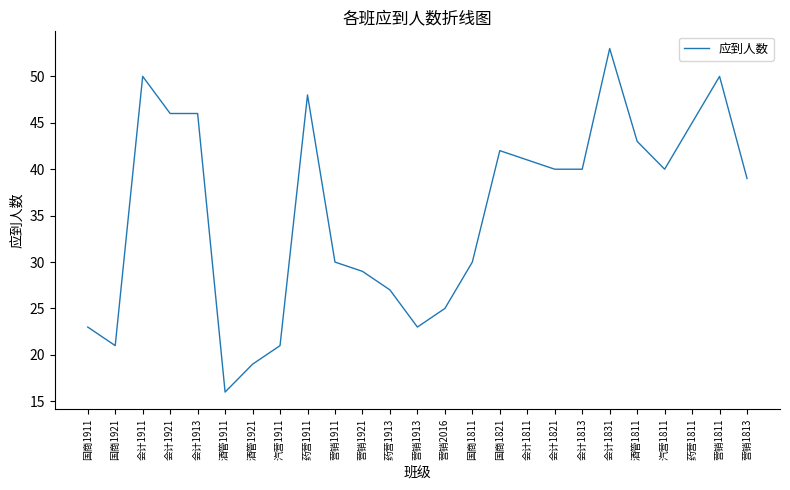

How many distinct data groups are displayed?

1